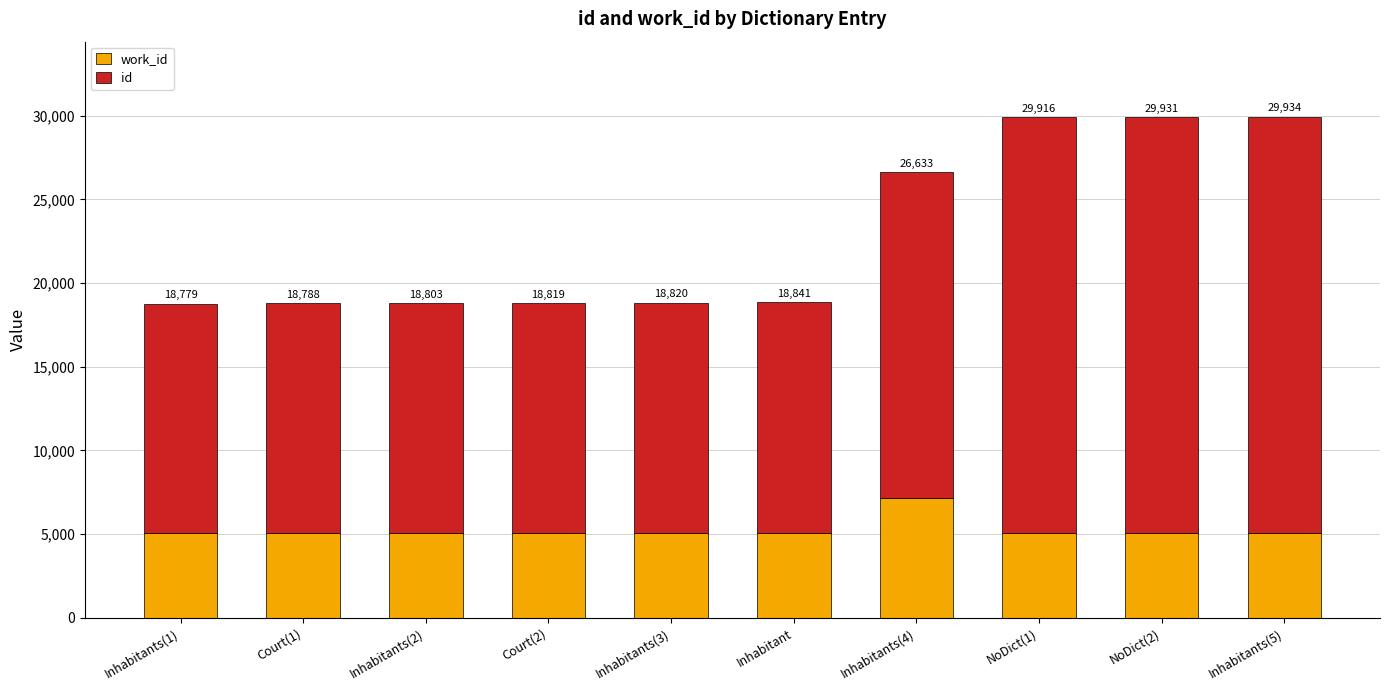

What is the approximate value of work_id at NoDict(1)?

5088